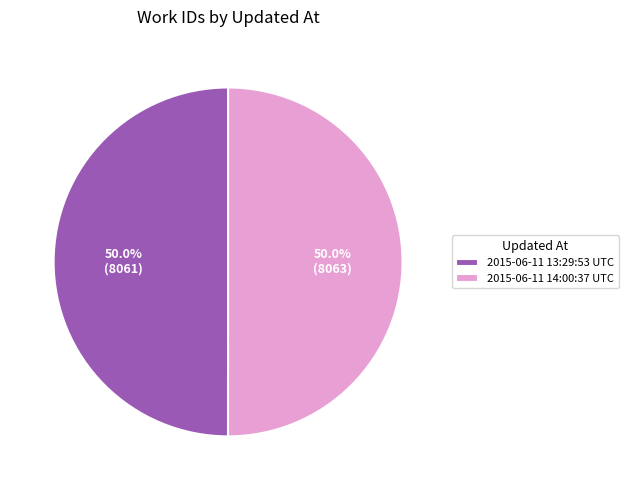

Approximately how many times larger is the value at 2015-06-11 13:29:53 UTC compared to 2015-06-11 14:00:37 UTC?

1.0